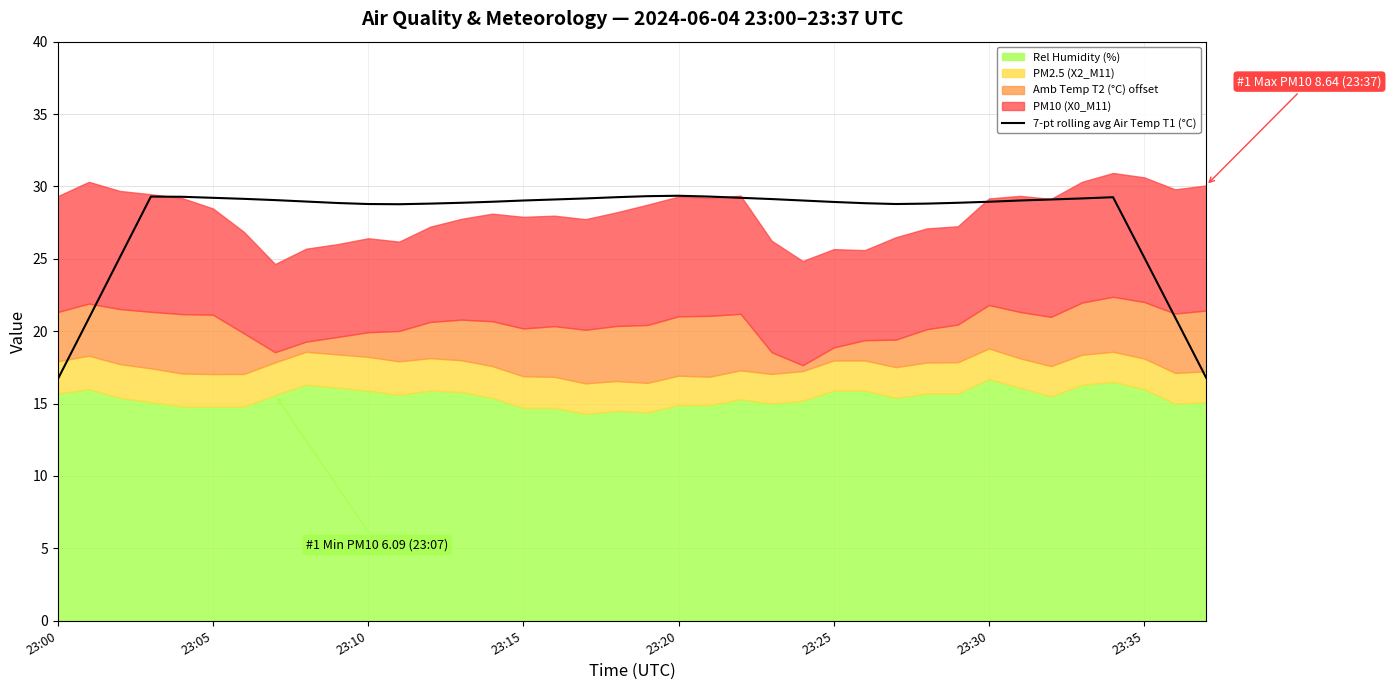

Is it true that 7-pt rolling avg Air Temp T1 (°C) equals 25.1 at 23:35?

True